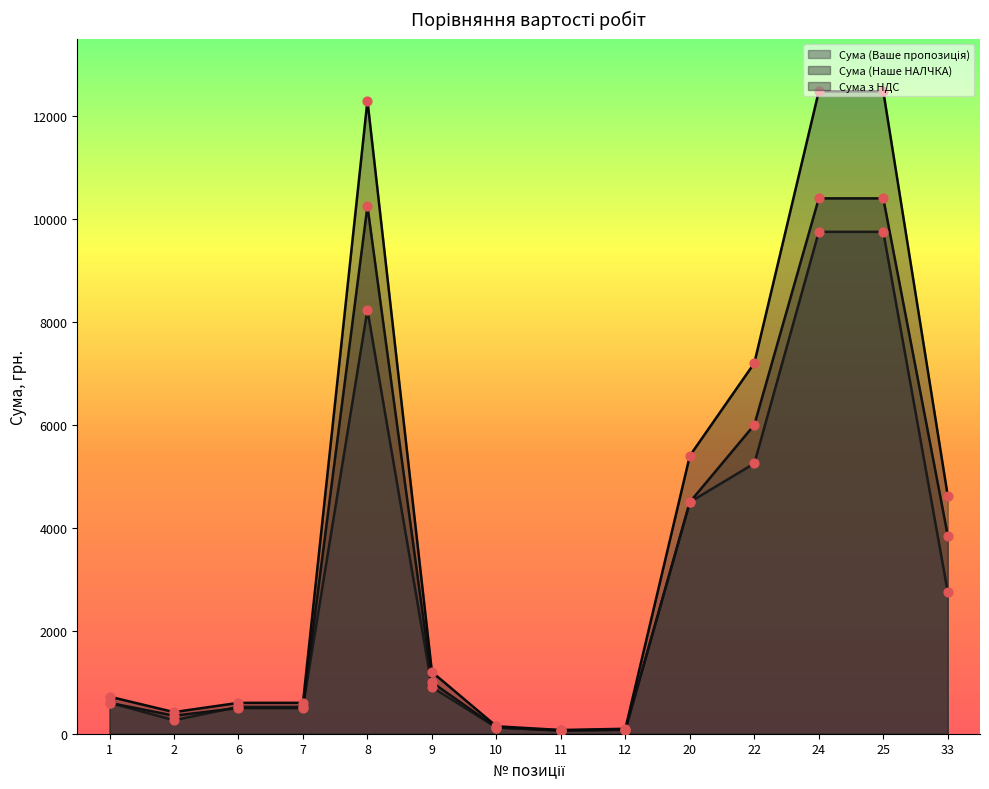

What is the total value across all series at 33?

11220.0